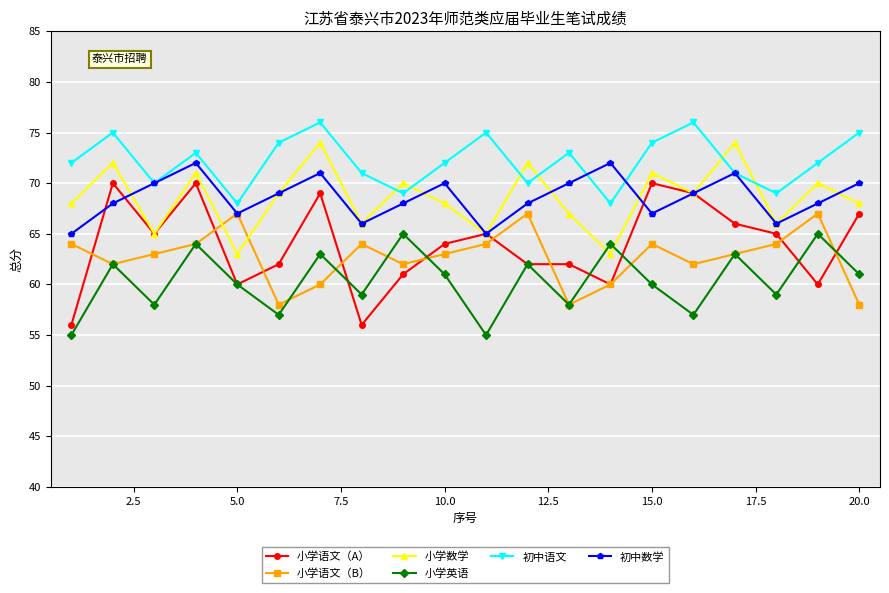

Which series has the largest range (max minus min)?

小学语文（A）